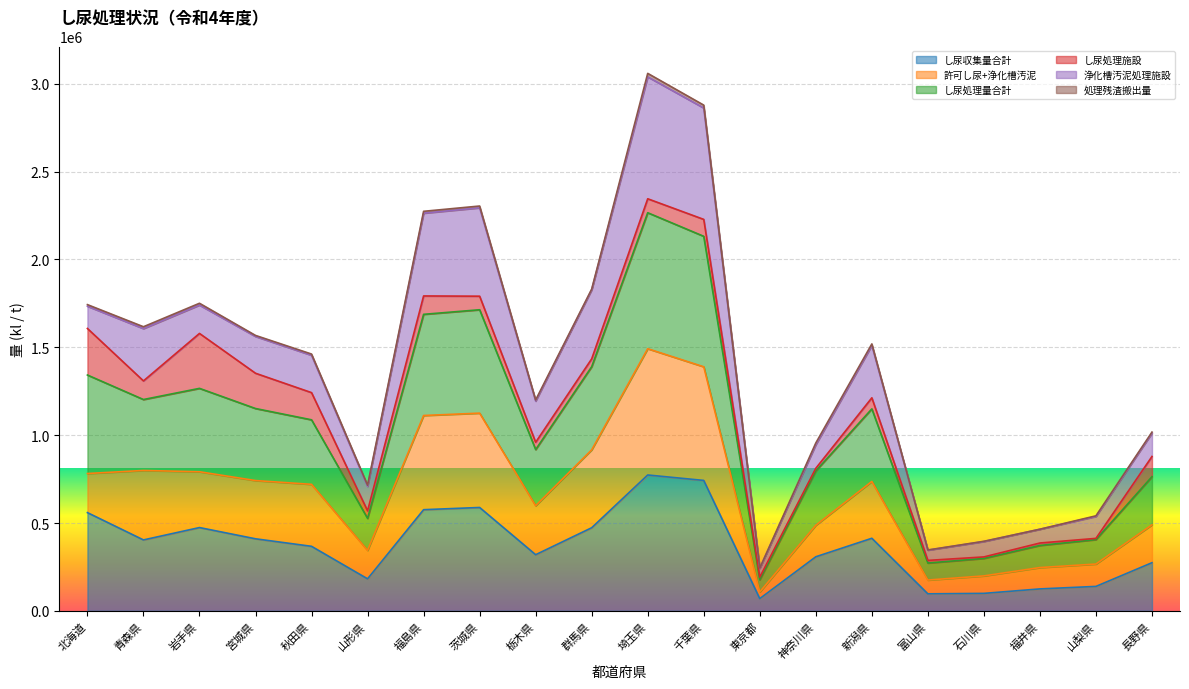

True or false: 許可し尿+浄化槽汚泥 and し尿処理量合計 intersect in this chart.

False